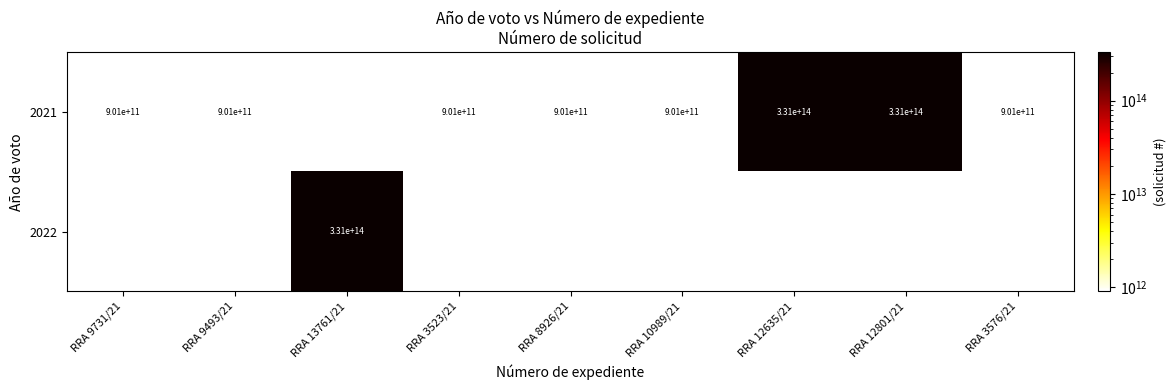

True or false: 2021 has a value of 901000000000 at RRA 9731/21.

True